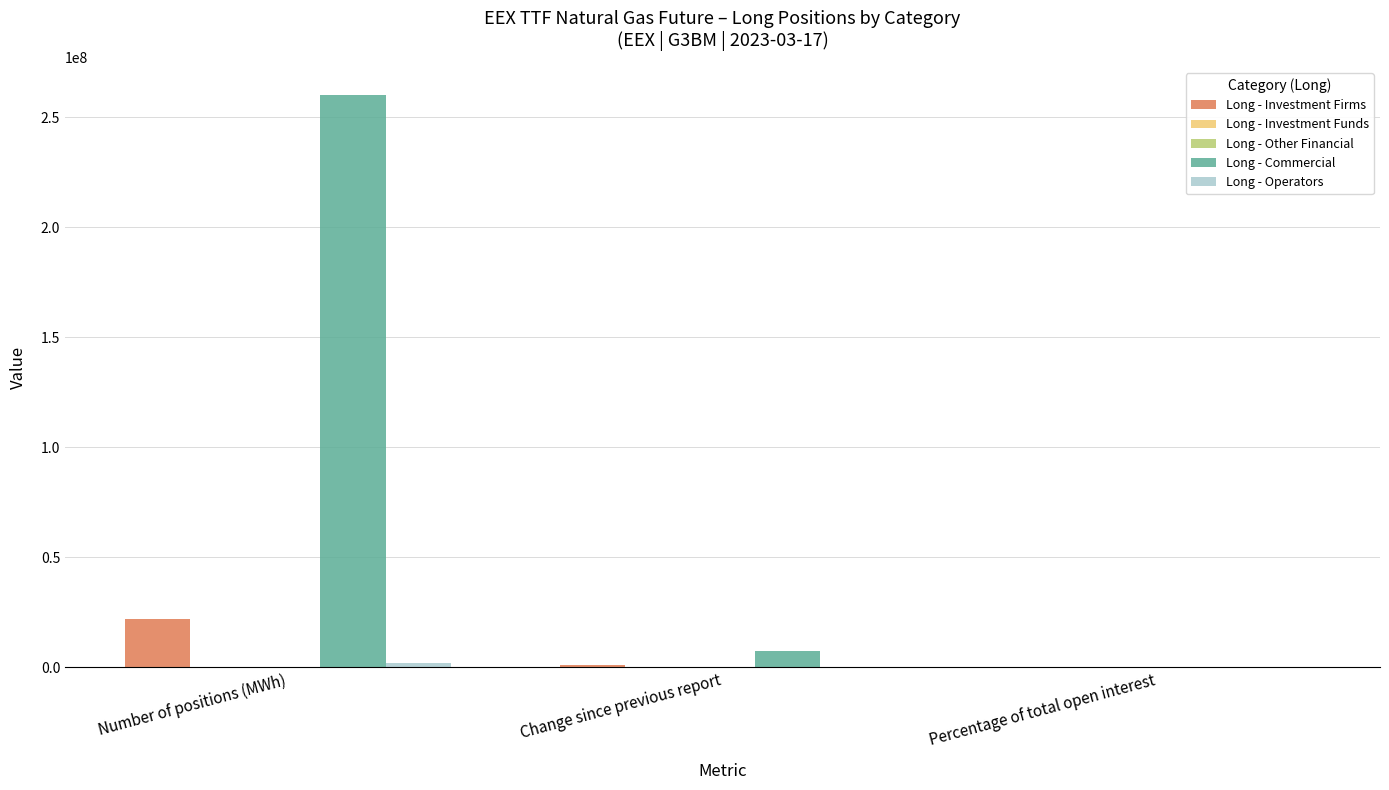

Count the number of data series in this chart.

4